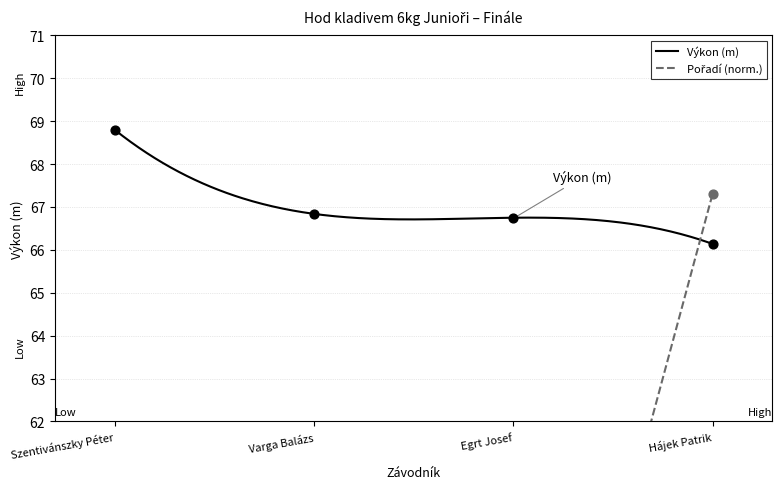

Which series reaches the minimum Y coordinate?

Pořadí